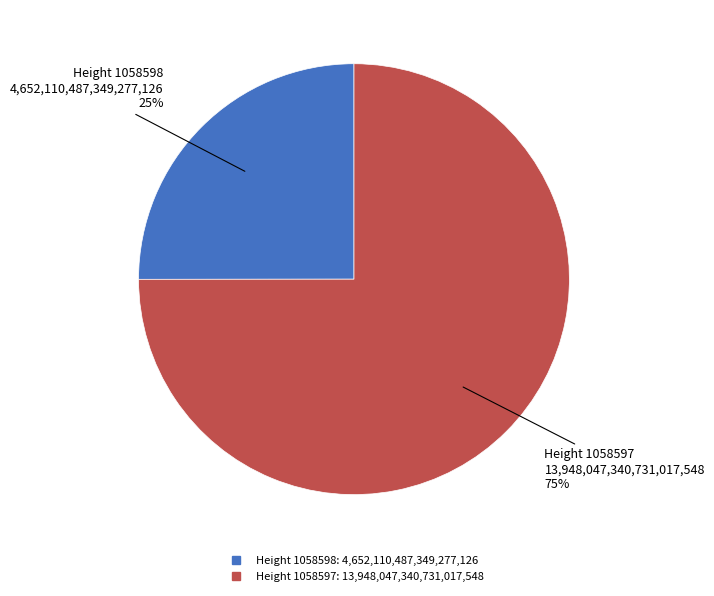

To the nearest percent, what is the difference between the largest and smallest slice percentages?

50%